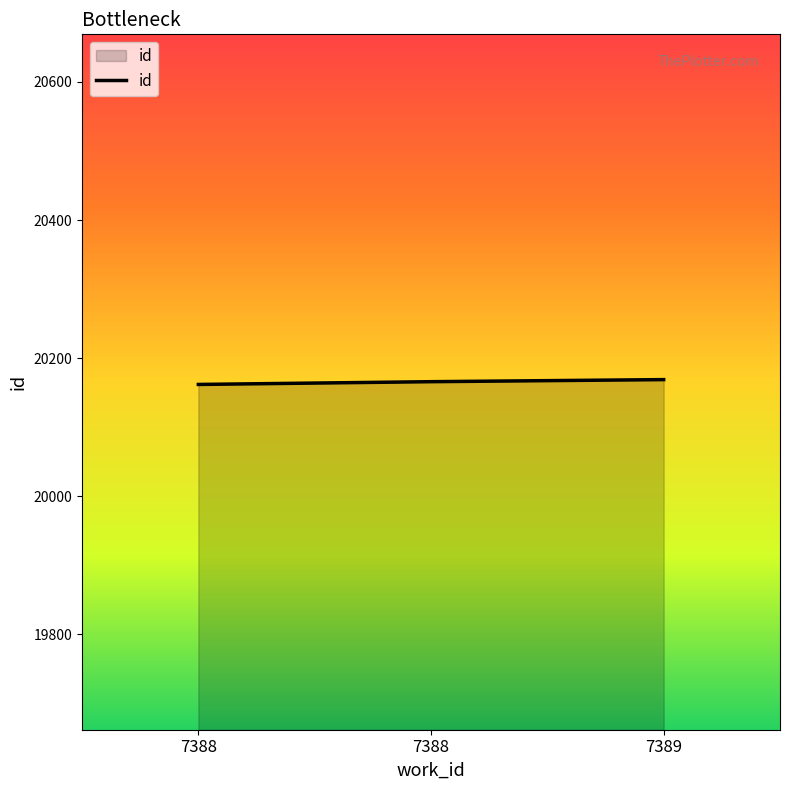

What is the difference between the values at 7388 and 7388?

4